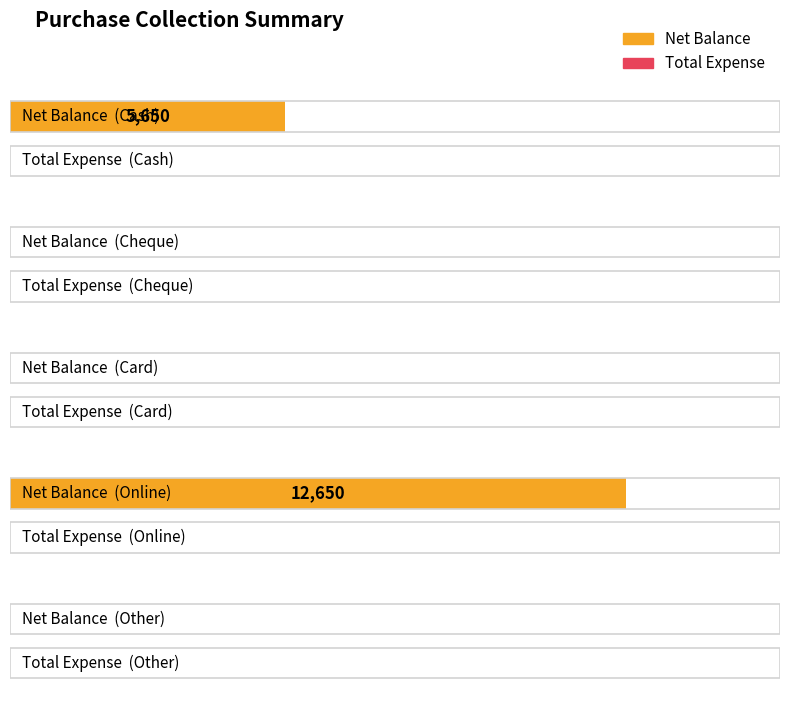

How many bars are there in total?

10